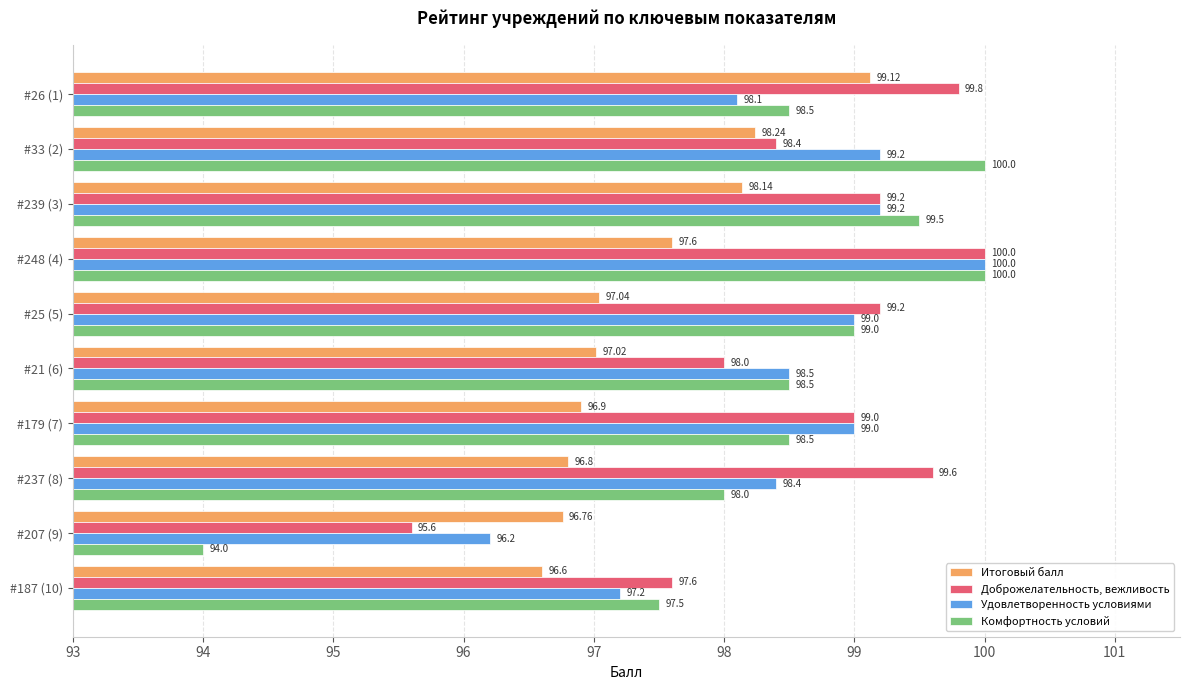

What are all the series names shown in the legend?

Итоговый балл, Доброжелательность, вежливость, Удовлетворенность условиями, Комфортность условий